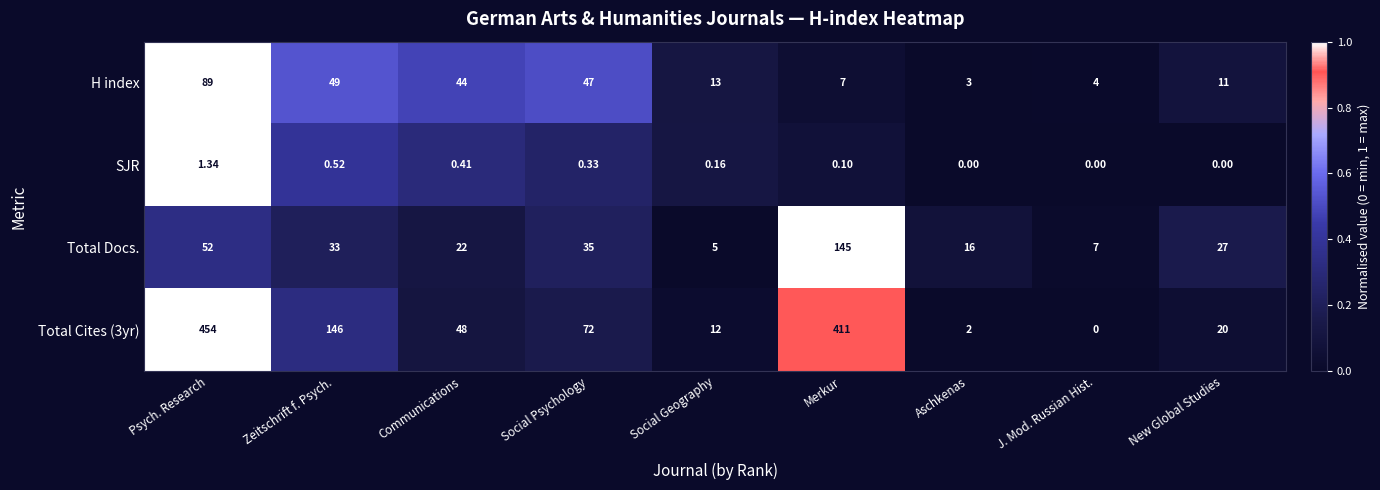

Where is Total Docs. nearest to the value 75?

Psych. Research